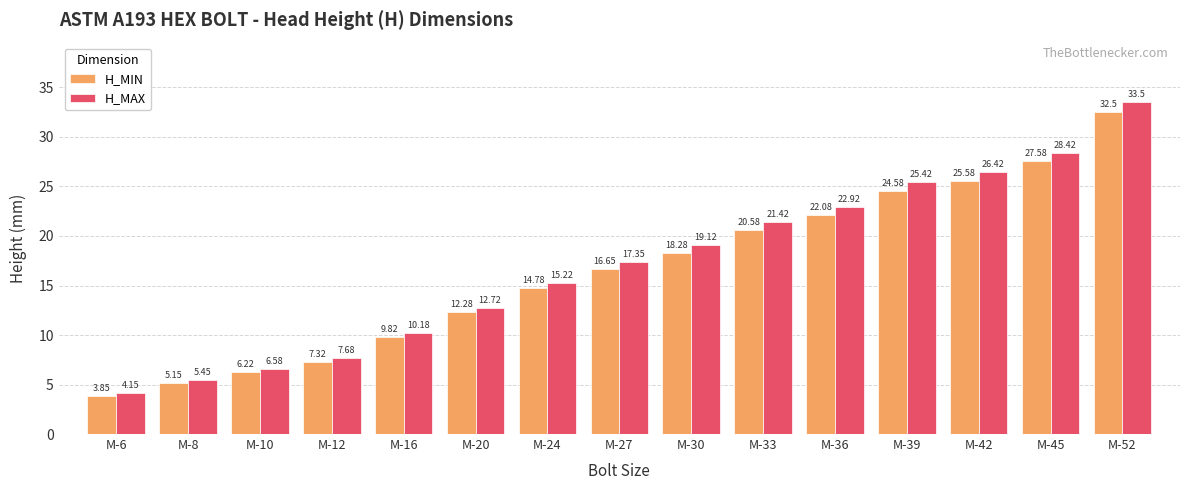

Count the number of data series in this chart.

2